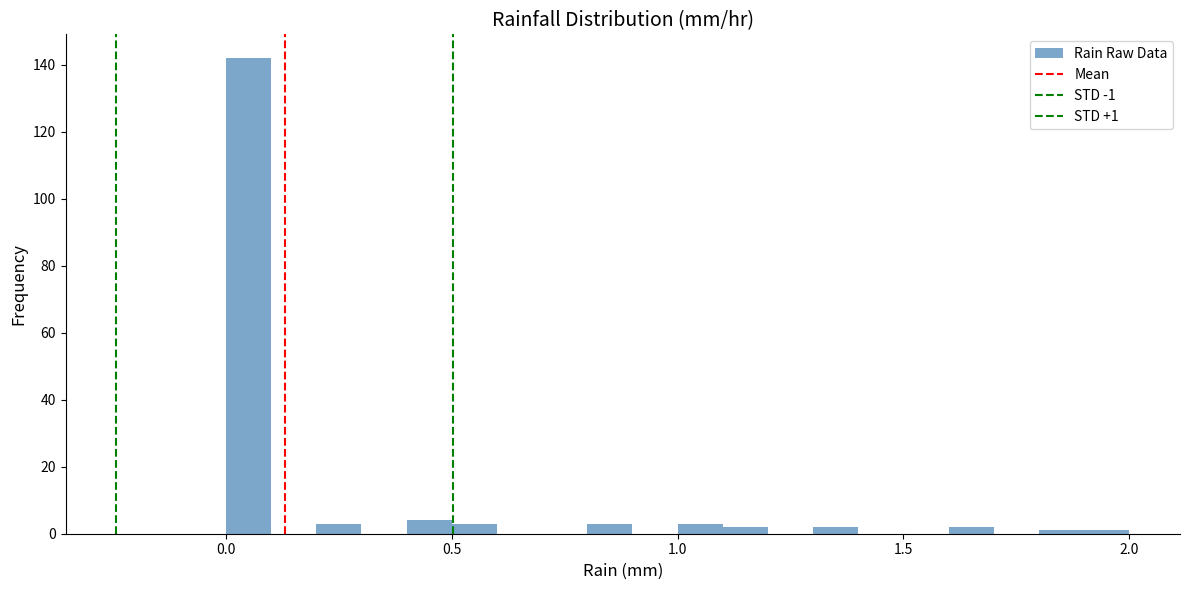

Around what value on the x-axis is the tallest bar? Give the approximate position of its centre, as read against the axis.

0.05